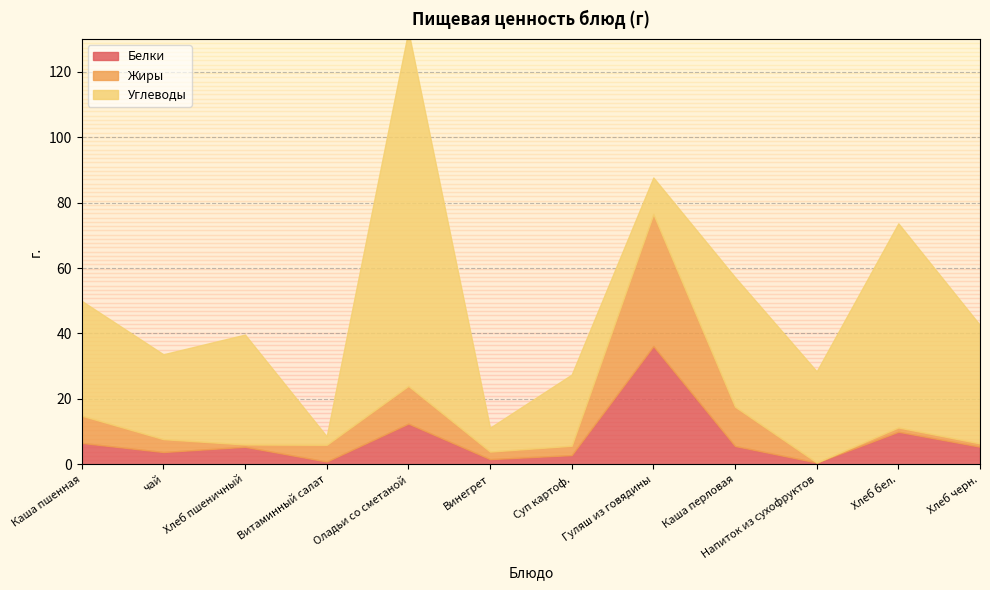

Which category has the lowest value in the Белки series?

Напиток из сухофруктов